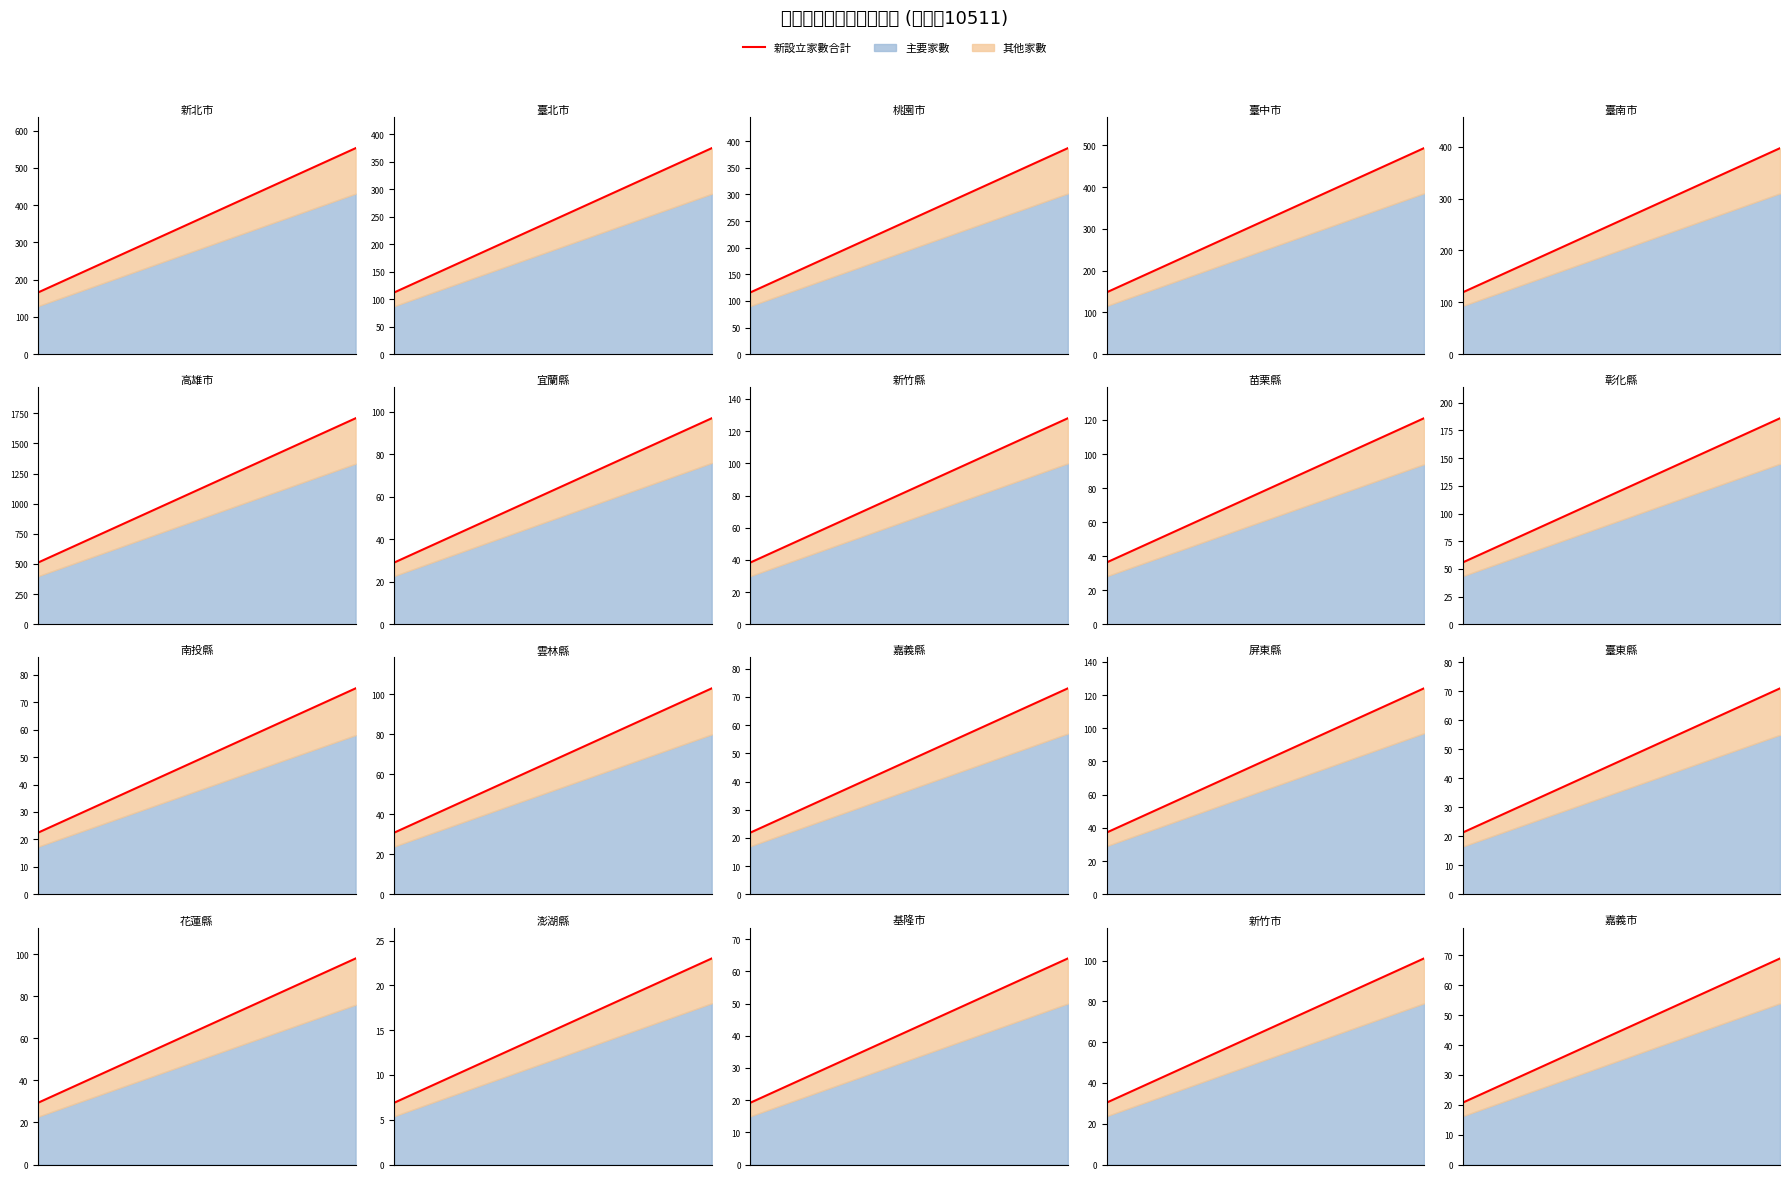

Does the chart have visible grid lines?

No